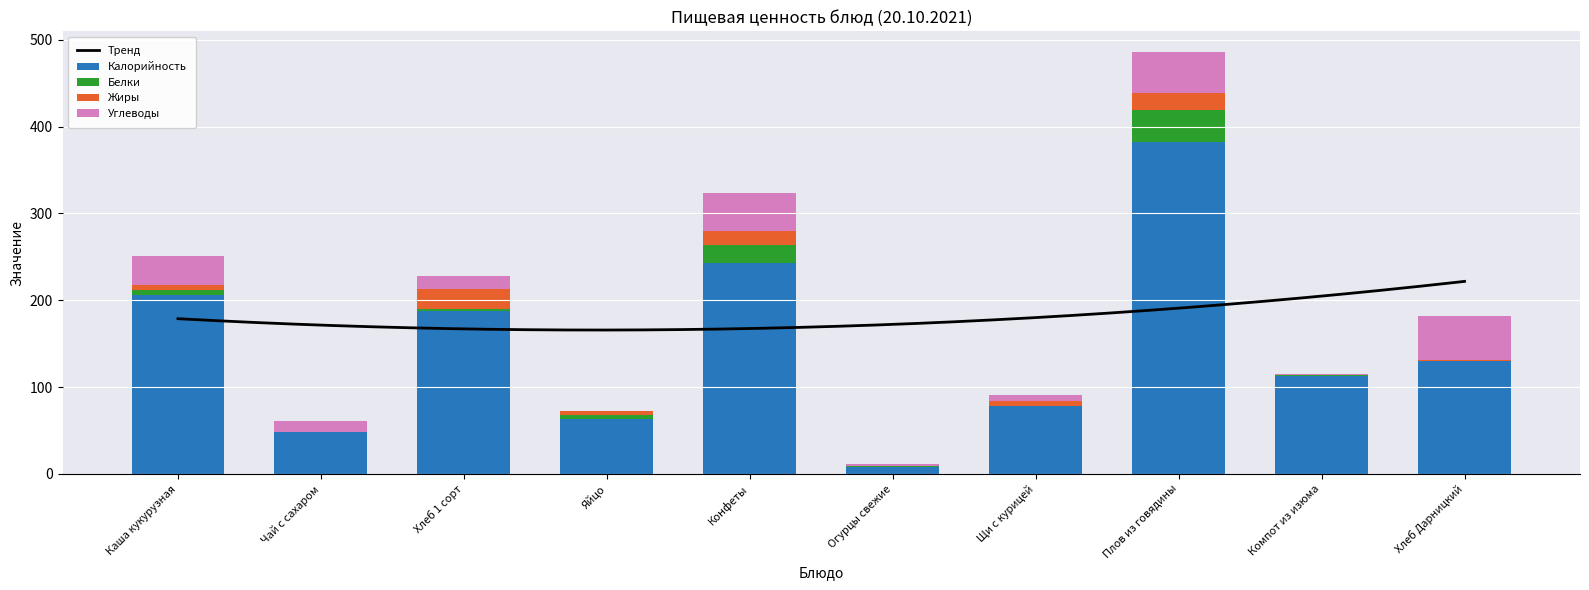

True or false: Калорийность has a value of 227.9 at Хлеб Дарницкий.

False